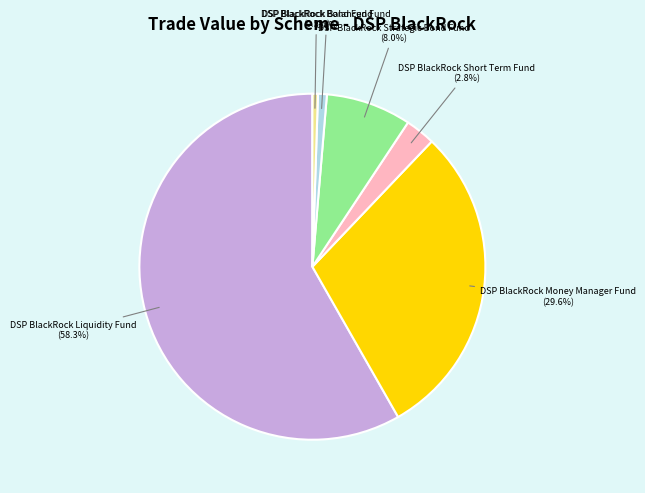

Count the number of slices in the pie.

6